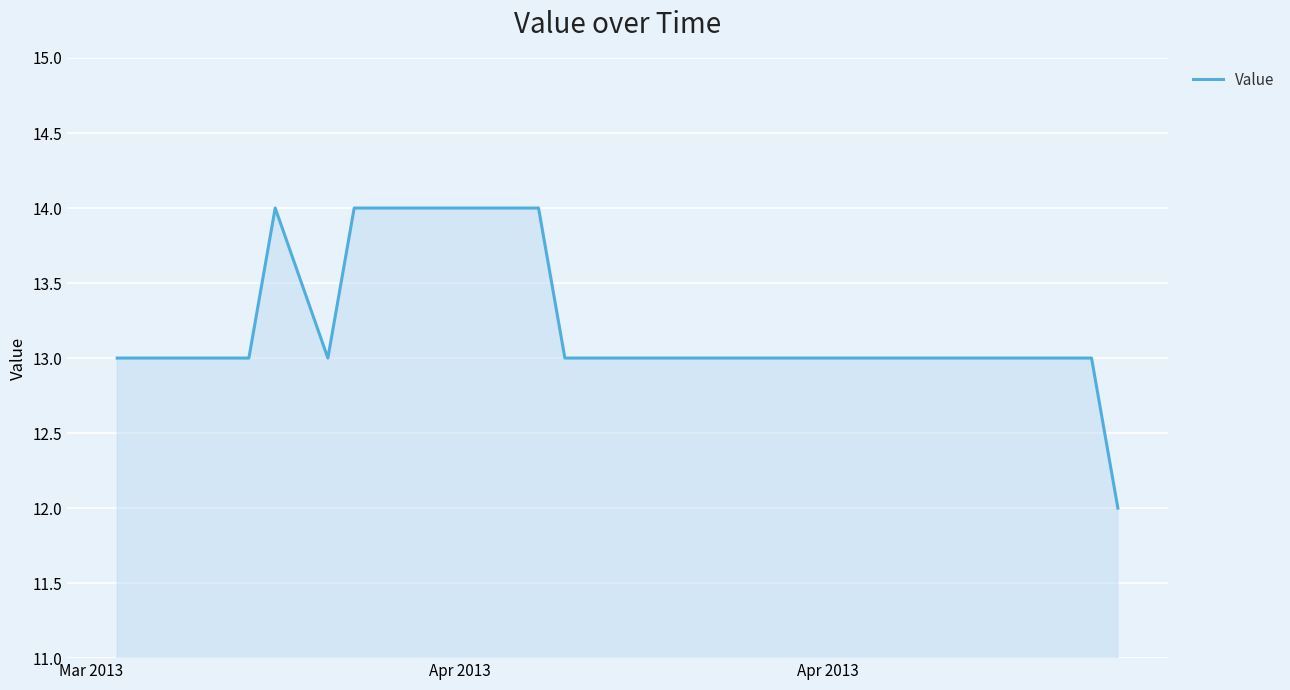

What is the greatest value displayed?

14